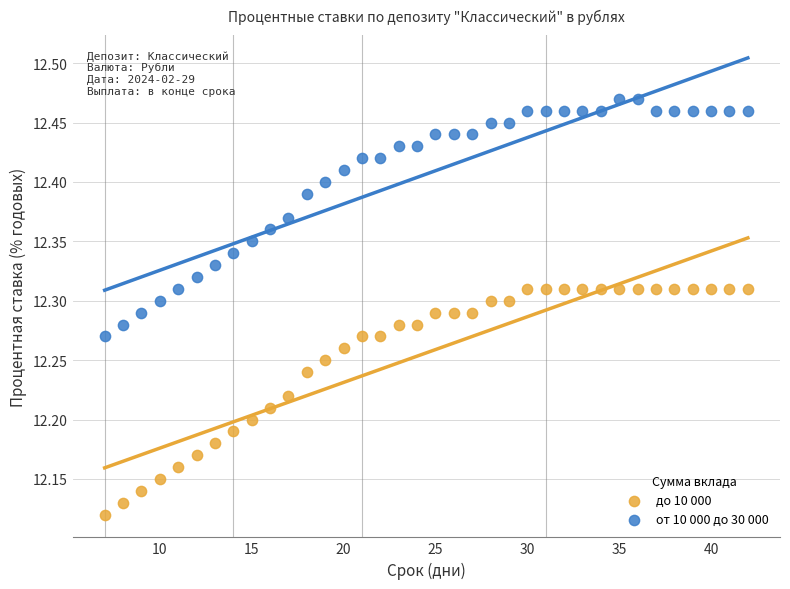

What are all the series names shown in the legend?

до 10 000, от 10 000 до 30 000